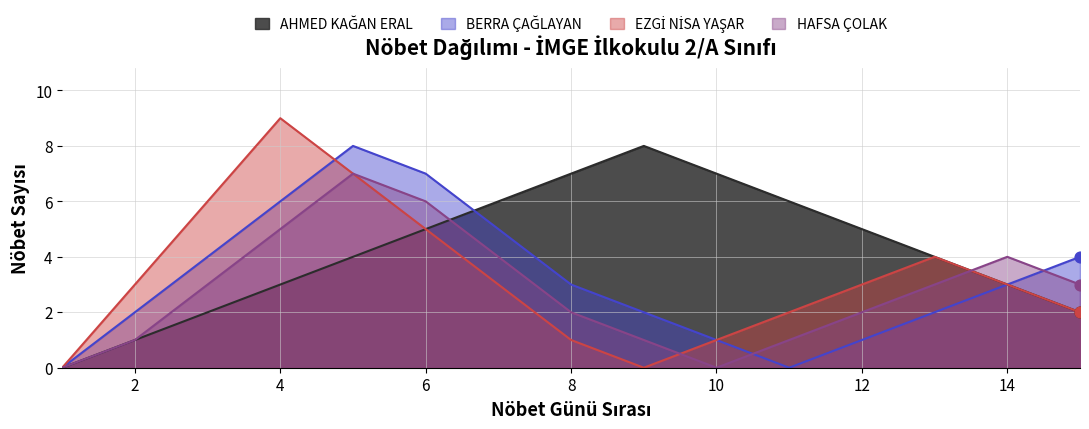

What are all the series names shown in the legend?

AHMED KAĞAN ERAL, BERRA ÇAĞLAYAN, EZGİ NİSA YAŞAR, HAFSA ÇOLAK